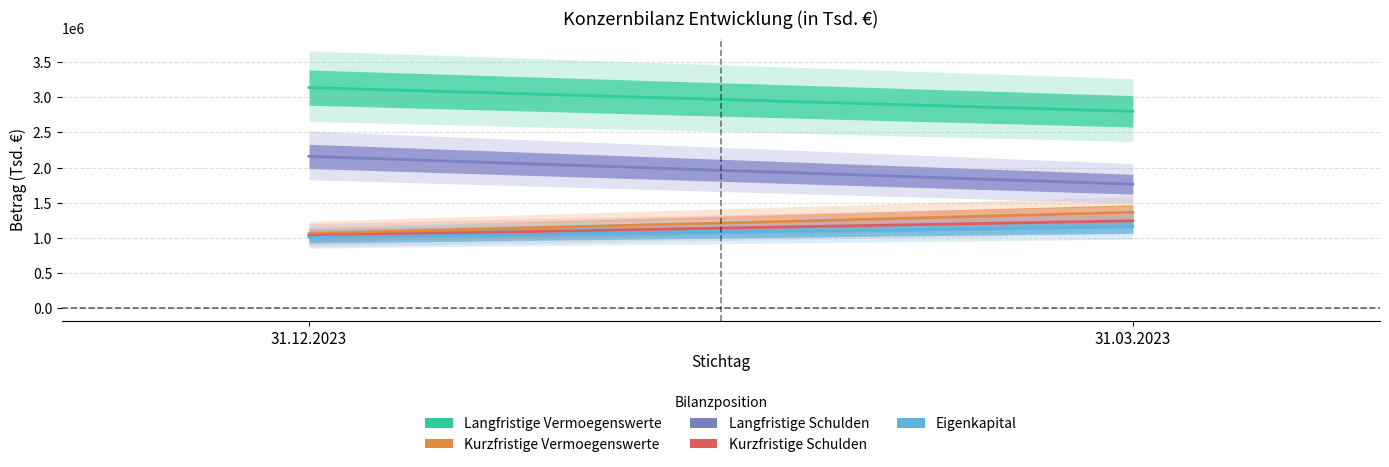

What are all the series names shown in the legend?

Langfristige Vermoegenswerte, Kurzfristige Vermoegenswerte, Langfristige Schulden, Kurzfristige Schulden, Eigenkapital